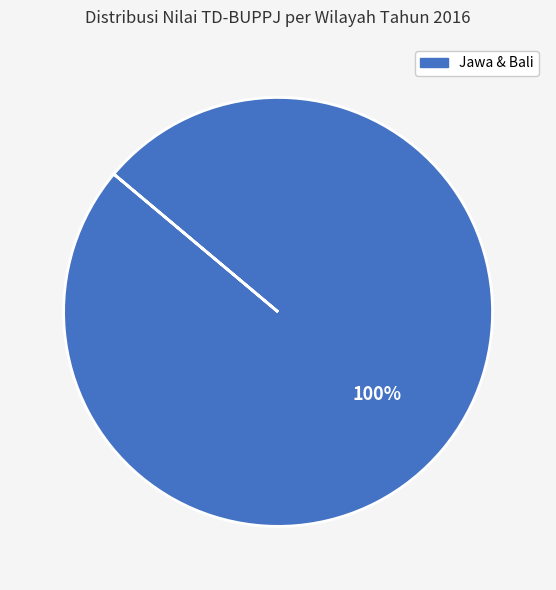

Does any single category account for the majority?

Yes